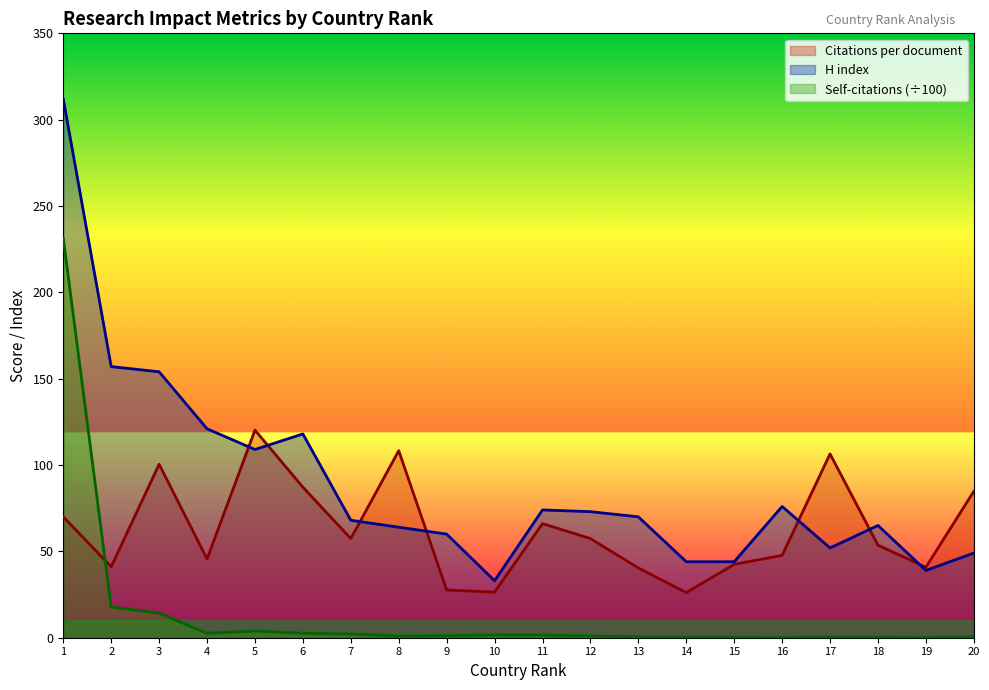

How many distinct data groups are displayed?

3